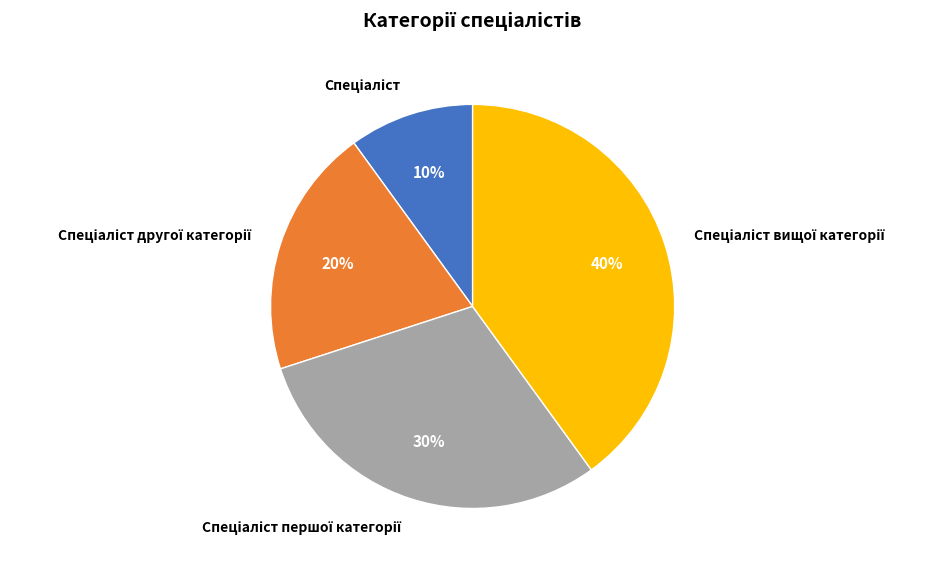

Is there any slice that represents more than half of the pie?

No